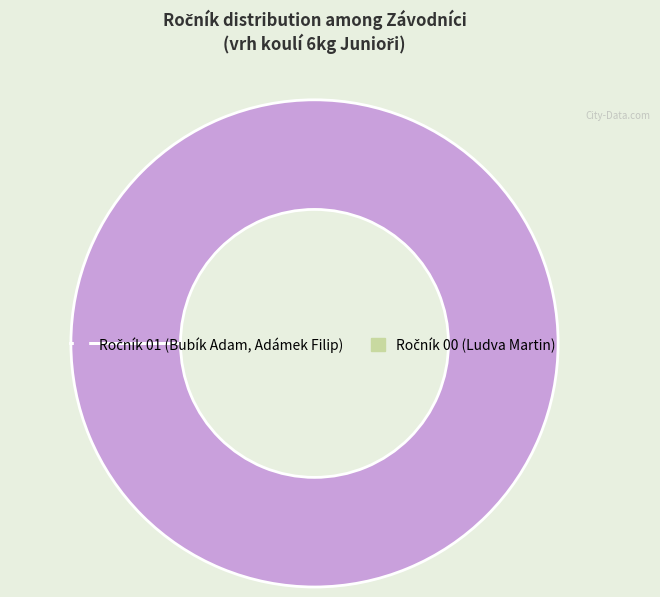

Is there a majority slice in this chart?

Yes